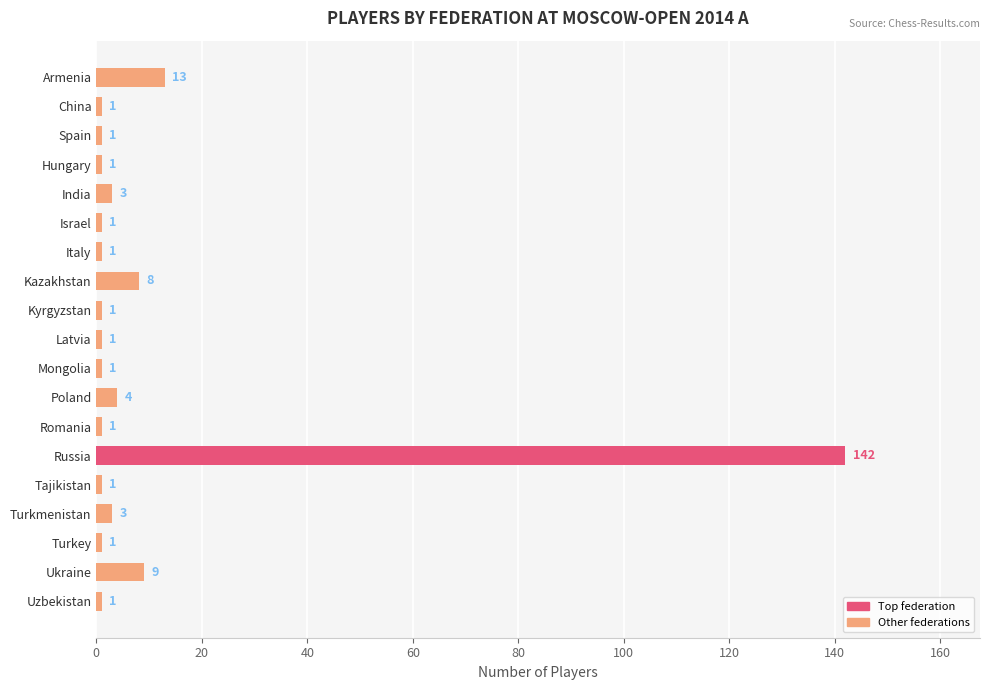

What is the change in value from Armenia to Turkey?

-12